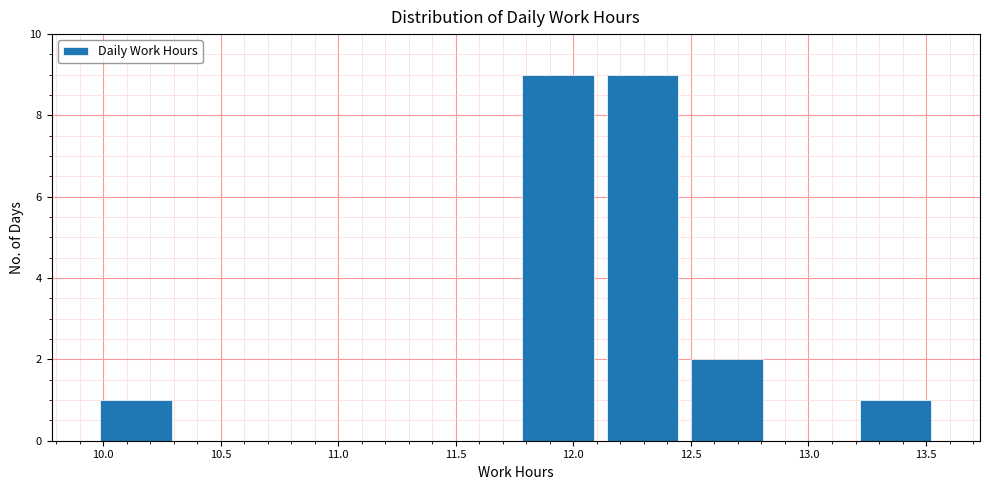

What is the height of the bar covering 12.10 to 12.45 on the x-axis? Neither the bar edges nor the heights are printed on the chart, so give them approximately, as read against the axes.

9